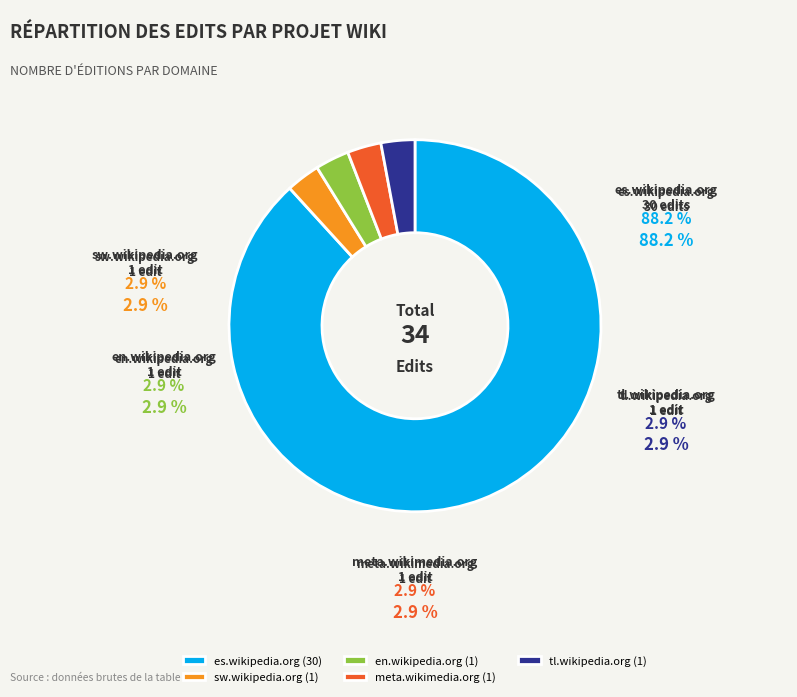

Is it true that es.wikipedia.org is 88% of the pie?

True